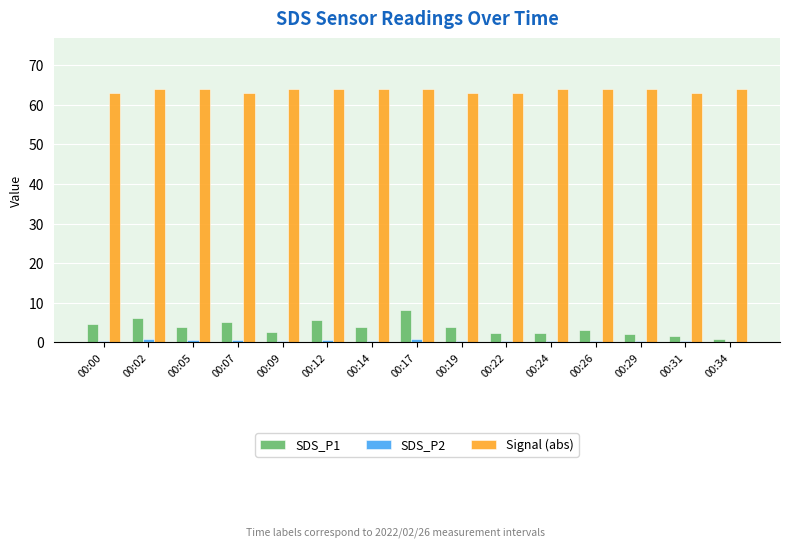

Which category has the highest value in the SDS_P1 series?

00:17